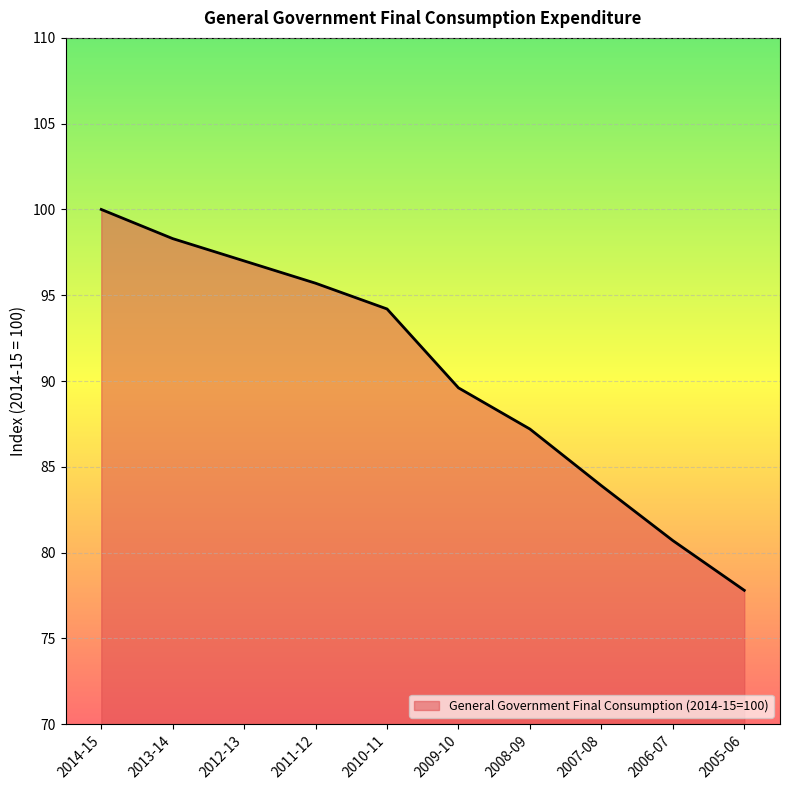

Which label corresponds to the smallest value in the chart?

2005-06